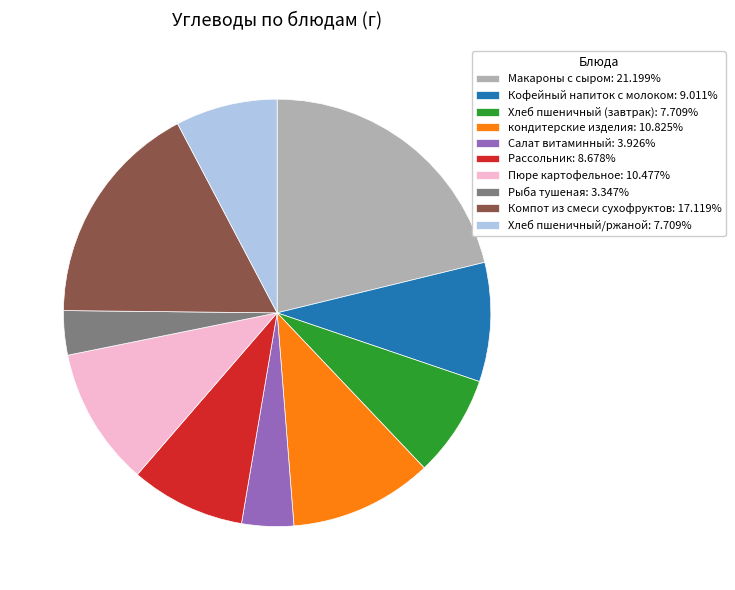

Combined, do Хлеб пшеничный/ржаной: 7.709% and Хлеб пшеничный (завтрак): 7.709% account for over 50%?

No